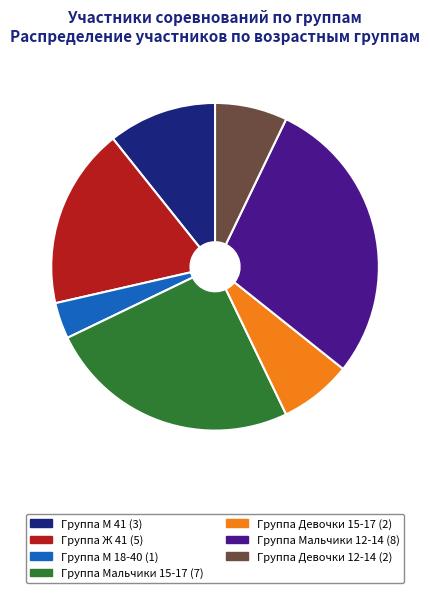

True or false: Группа Мальчики 15-17 accounts for 25% of the total.

True